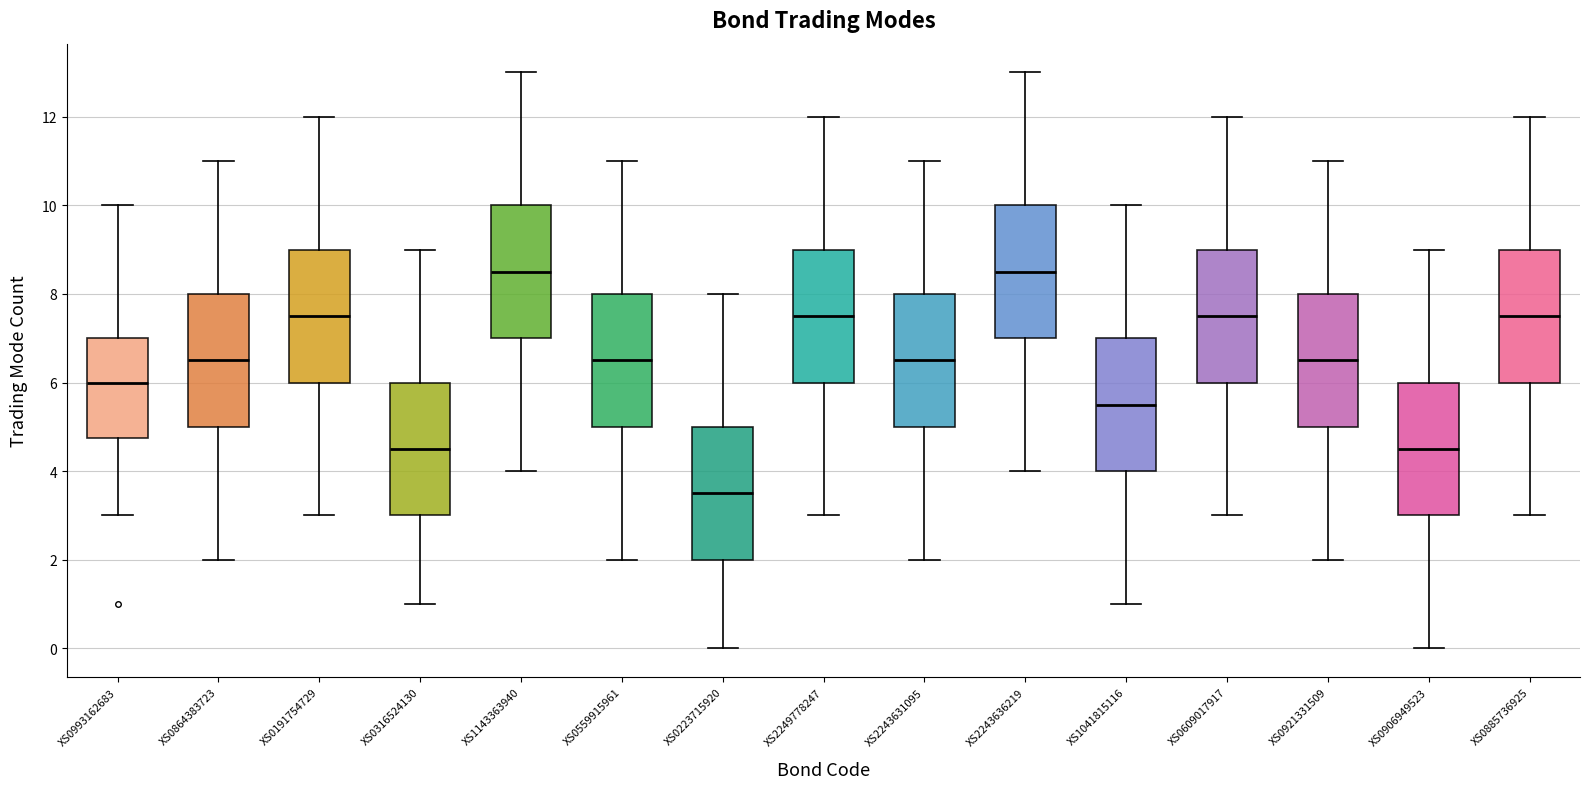

Reading left to right, read every box against the y-axis: the position of its median line, the range the box covers, and the ends of its whiskers. The values are not printed on the chart, so give them approximately, as read against the axis.

XS0993162683: median 6.0, box 4.8 to 7.0, whiskers 3.0 to 10.0
XS0864383723: median 6.6, box 5.0 to 8.0, whiskers 2.0 to 11.0
XS0191754729: median 7.6, box 6.0 to 9.0, whiskers 3.0 to 12.0
XS0316524130: median 4.6, box 3.0 to 6.0, whiskers 1.0 to 9.0
XS1143363940: median 8.6, box 7.0 to 10.0, whiskers 4.0 to 13.0
XS0559915961: median 6.6, box 5.0 to 8.0, whiskers 2.0 to 11.0
XS0223715920: median 3.6, box 2.0 to 5.0, whiskers 0.0 to 8.0
XS2249778247: median 7.6, box 6.0 to 9.0, whiskers 3.0 to 12.0
XS2243631095: median 6.6, box 5.0 to 8.0, whiskers 2.0 to 11.0
XS2243636219: median 8.6, box 7.0 to 10.0, whiskers 4.0 to 13.0
XS1041815116: median 5.6, box 4.0 to 7.0, whiskers 1.0 to 10.0
XS0609017917: median 7.6, box 6.0 to 9.0, whiskers 3.0 to 12.0
XS0921331509: median 6.6, box 5.0 to 8.0, whiskers 2.0 to 11.0
XS0906949523: median 4.6, box 3.0 to 6.0, whiskers 0.0 to 9.0
XS0885736925: median 7.6, box 6.0 to 9.0, whiskers 3.0 to 12.0